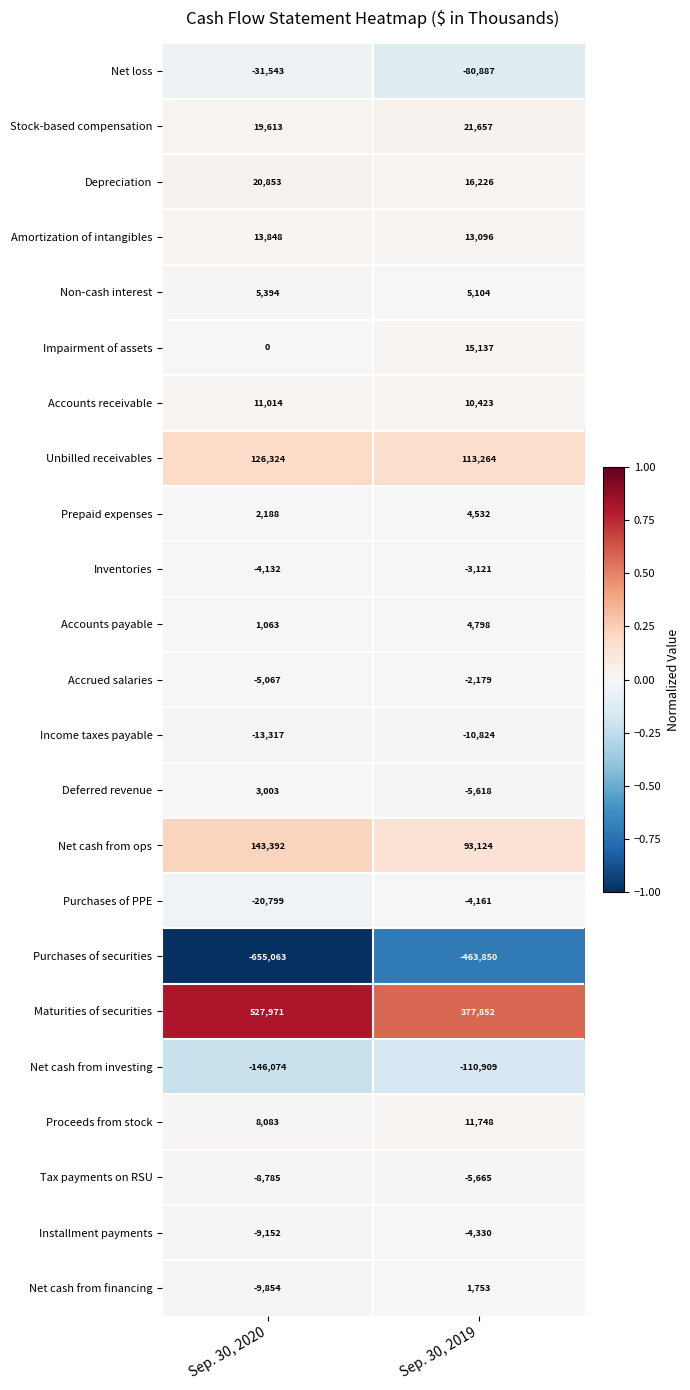

What value does the Non-cash interest series have at Sep. 30, 2020, to the nearest 10?

5390